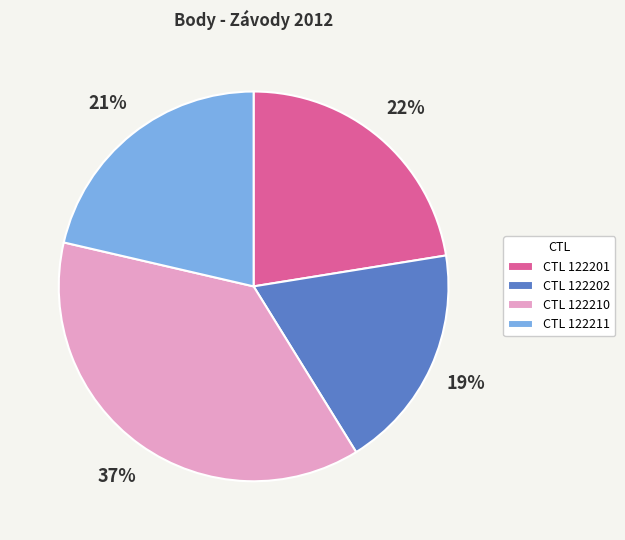

Rank the categories by value from lowest to highest.

CTL 122202, CTL 122211, CTL 122201, CTL 122210